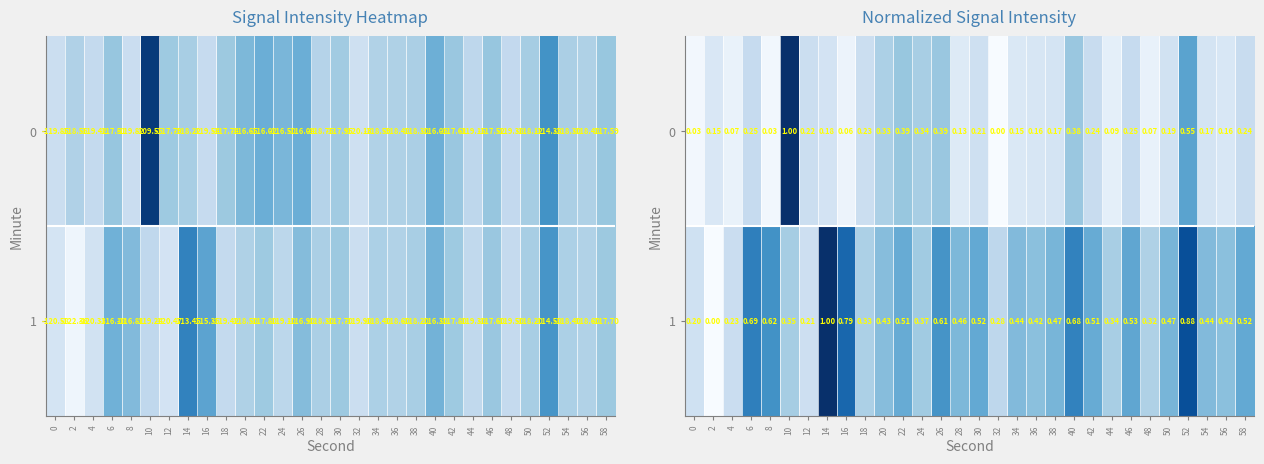

Which has a higher value, 54 or 36?

54